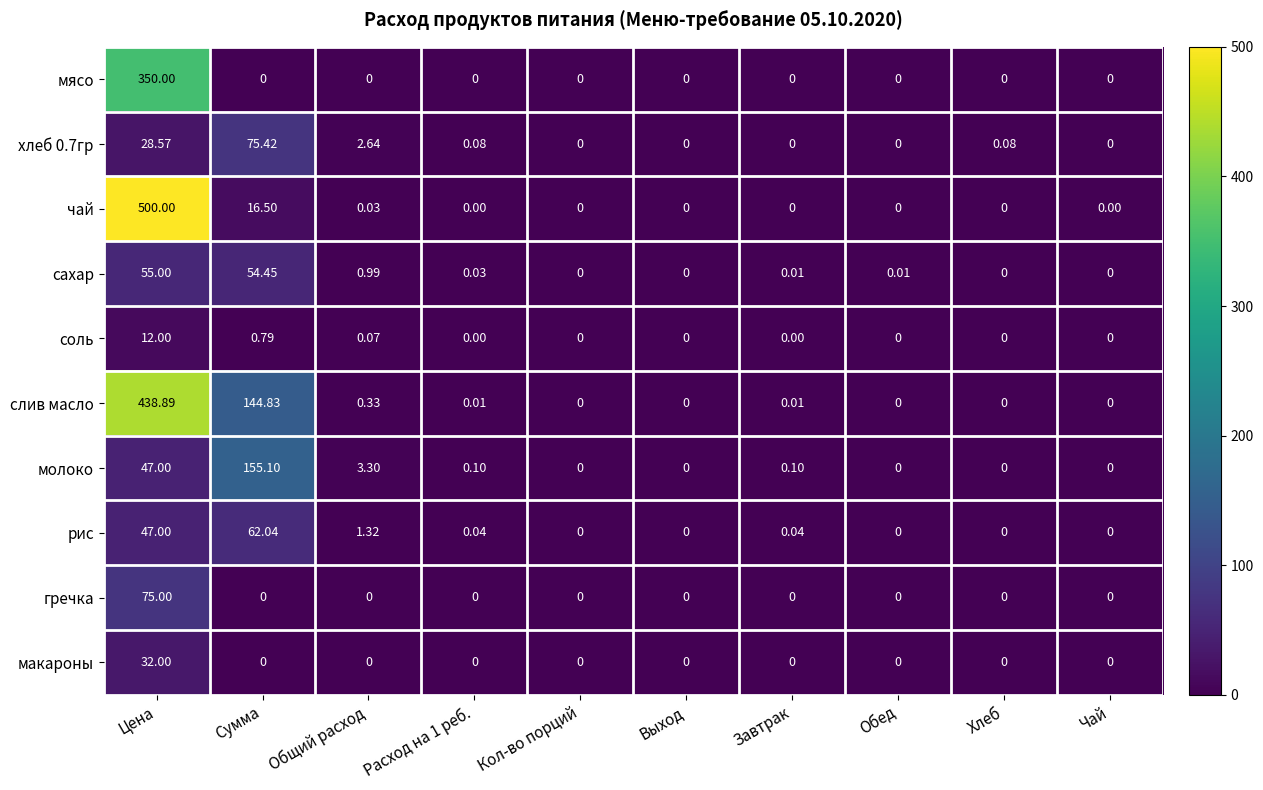

Which series has the largest range (max minus min)?

чай